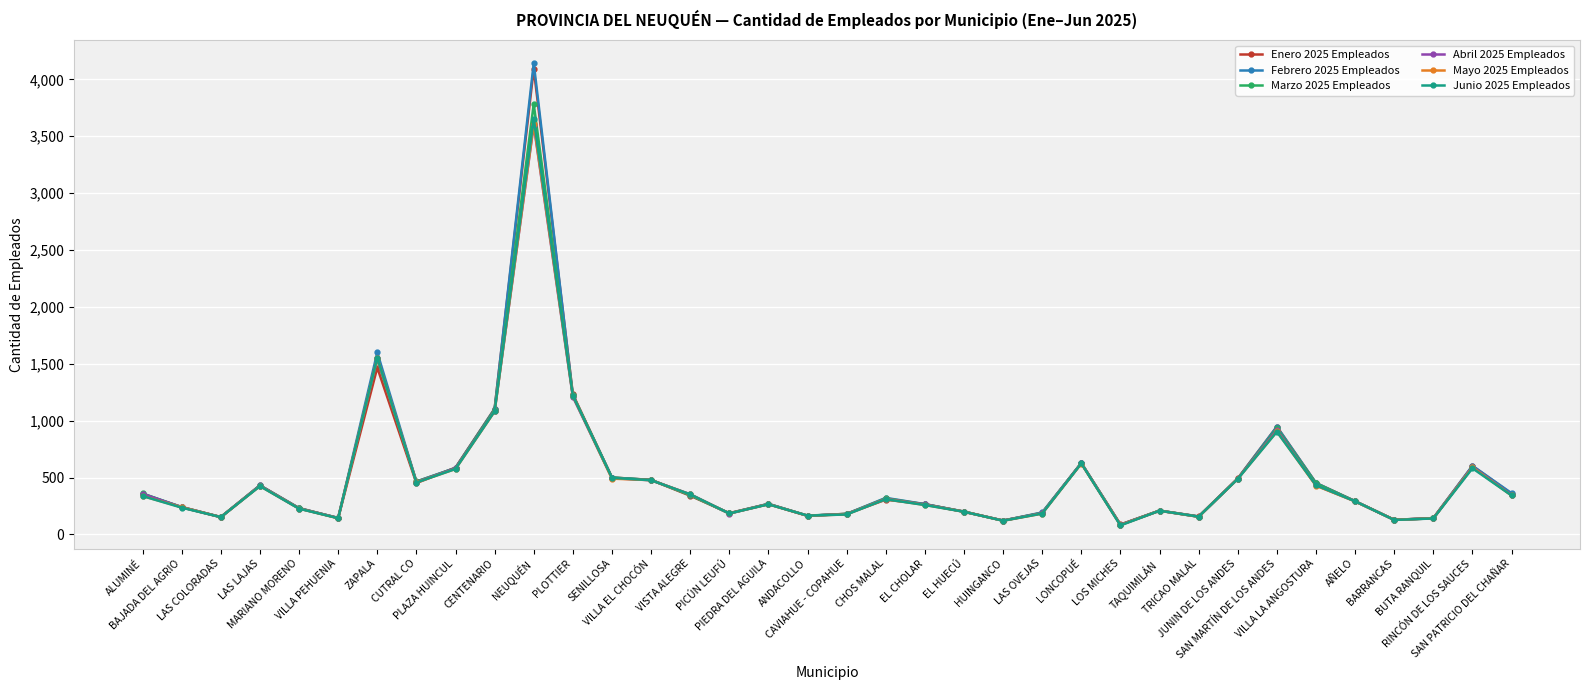

Where is the first local minimum for Enero 2025 Empleados?

LAS COLORADAS